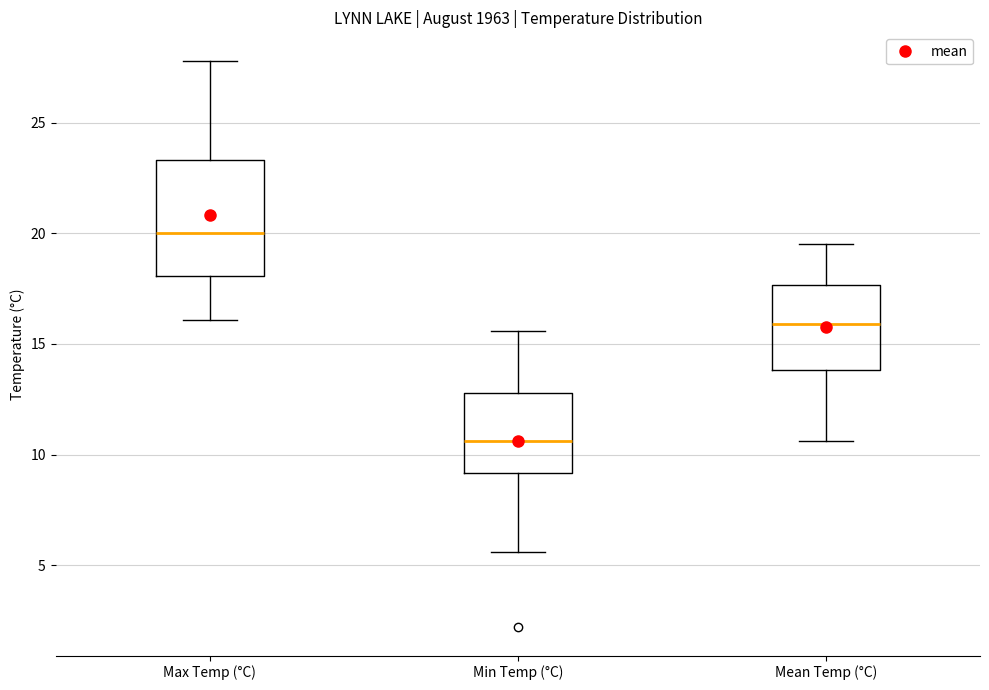

Where does the lower whisker of the box for Max Temp (°C) end on the y-axis? The values are not printed on the chart, so give them approximately, as read against the axis.

16.0